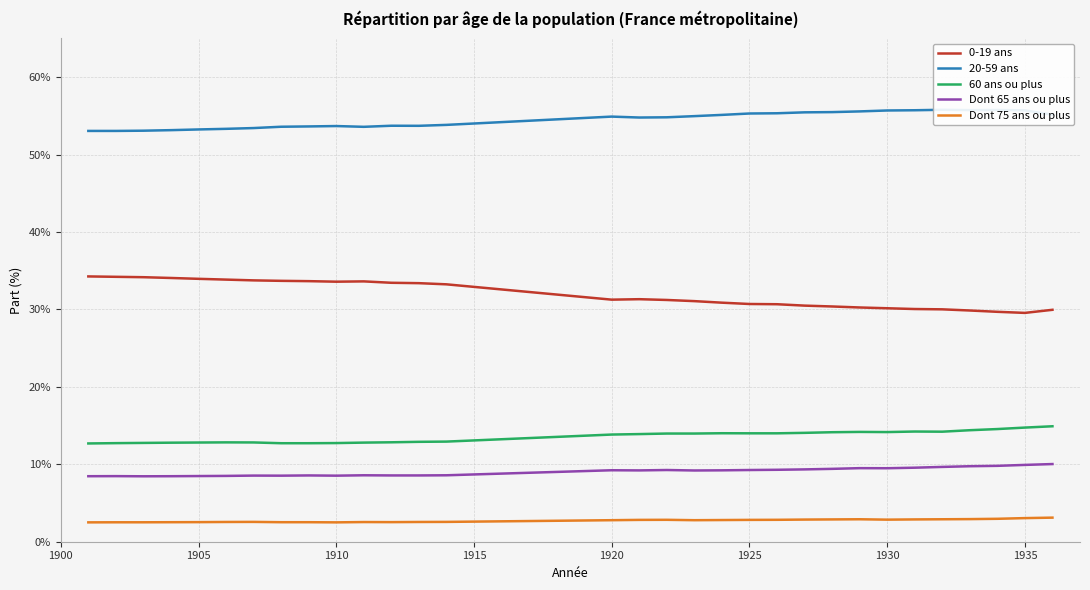

Count the number of categories in the chart.

31